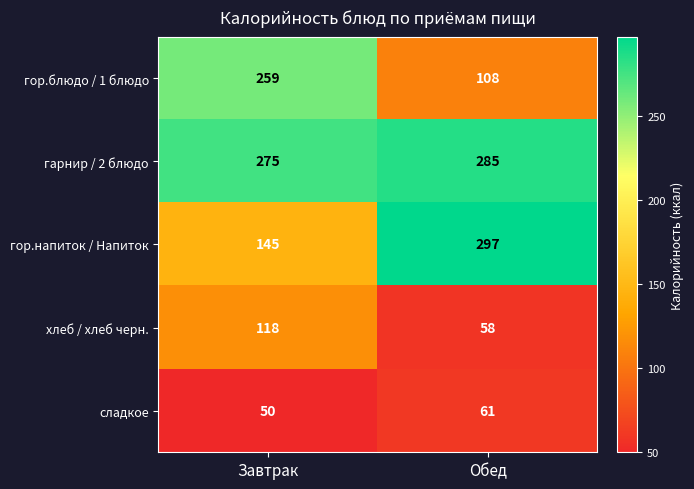

Is it true that хлеб / хлеб черн. equals 118 at Завтрак?

True